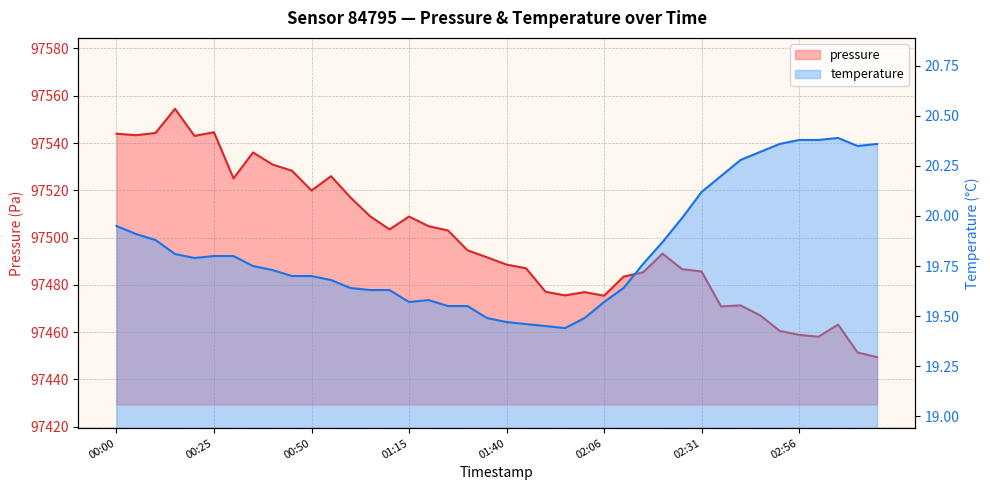

At which label does pressure first exceed 97493?

00:00